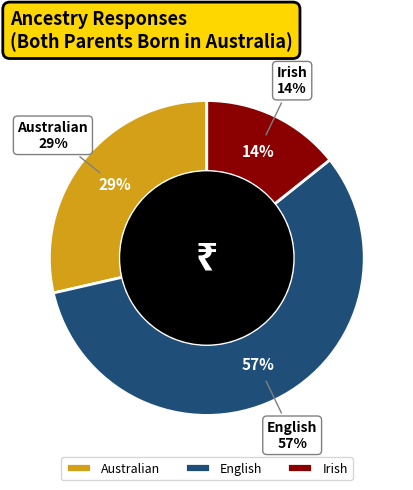

What is the majority slice?

English